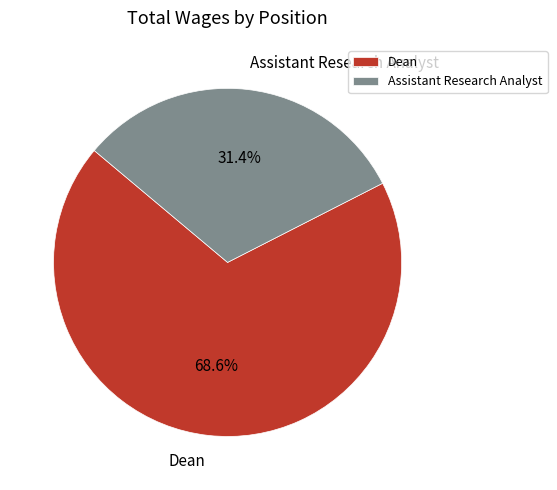

Does Assistant Research Analyst represent more than half of the total?

No